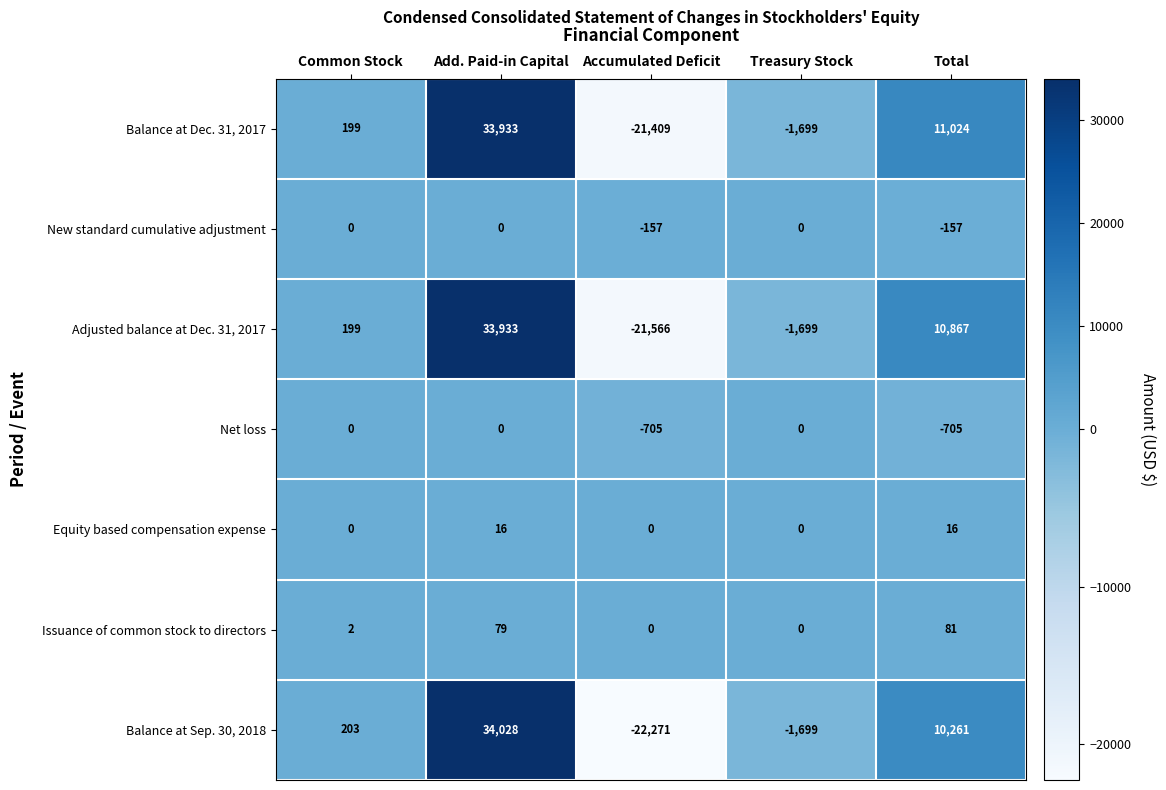

Between Common Stock and Accumulated Deficit, which series saw the biggest shift?

Balance at Sep. 30, 2018